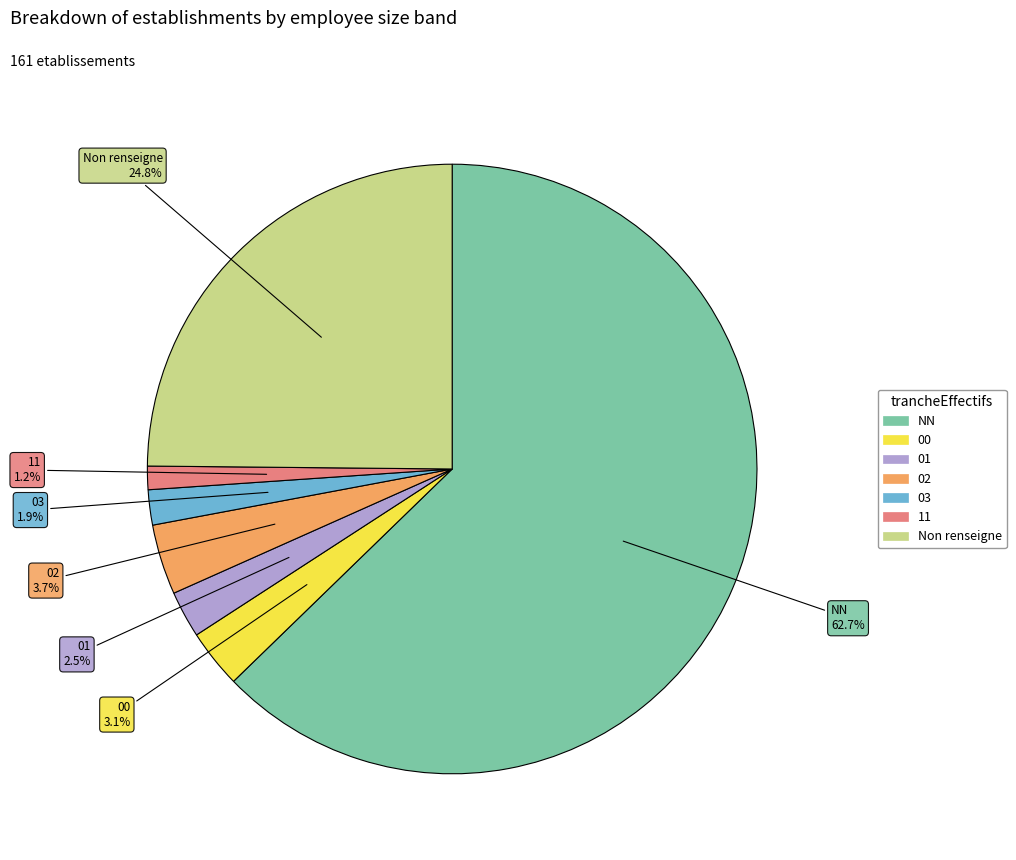

Is there any slice that represents more than half of the pie?

Yes